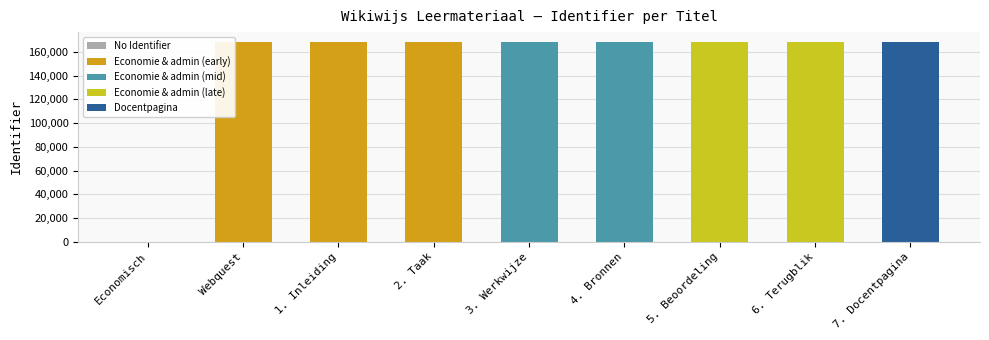

Is it true that the value at 1. Inleiding is 168363?

True